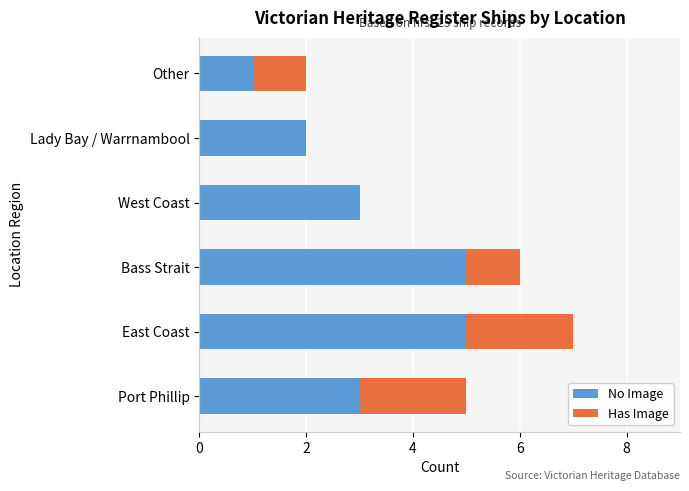

What is the approximate value of No Image at East Coast?

5